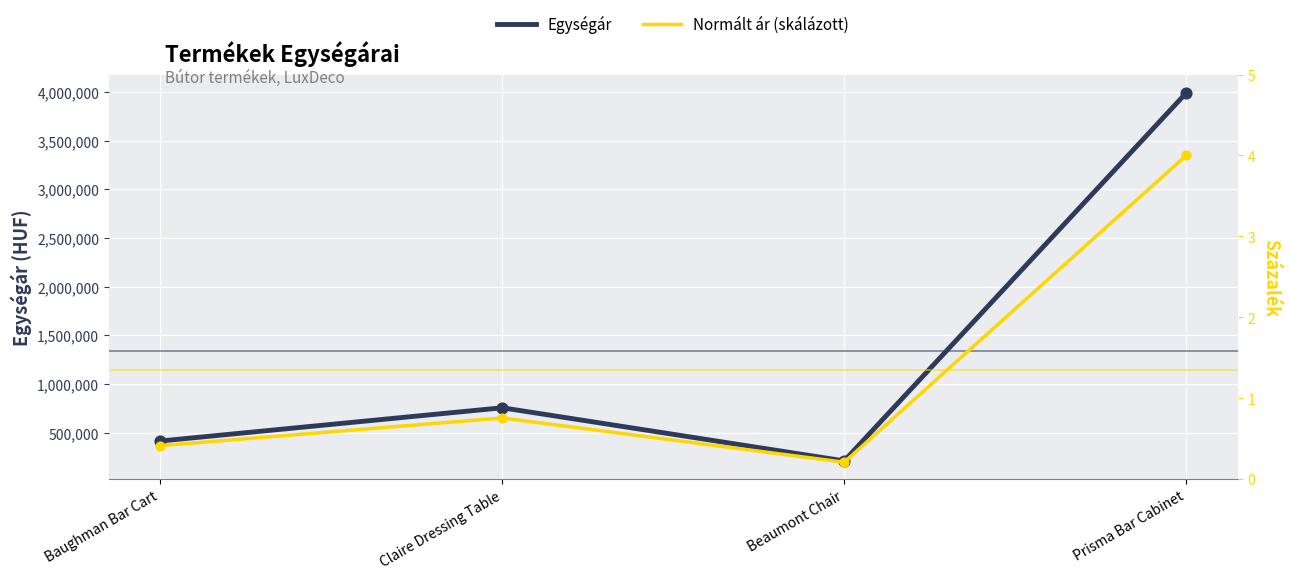

What is the total value across all series at Baughman Bar Cart?

414167.4